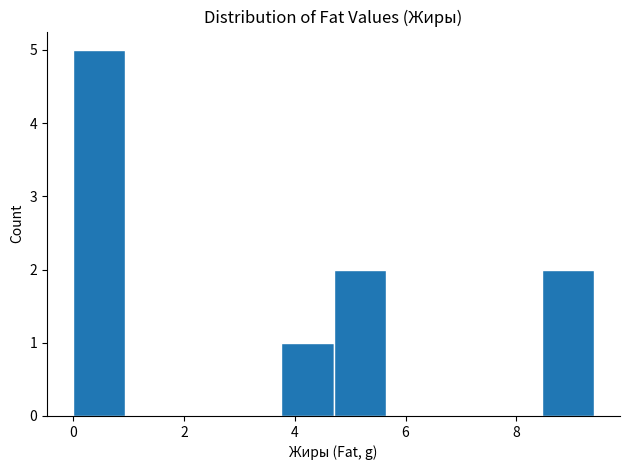

How tall is the bar that spans 4.70 to 5.64 on the x-axis? Neither the bar edges nor the heights are printed on the chart, so give them approximately, as read against the axes.

2